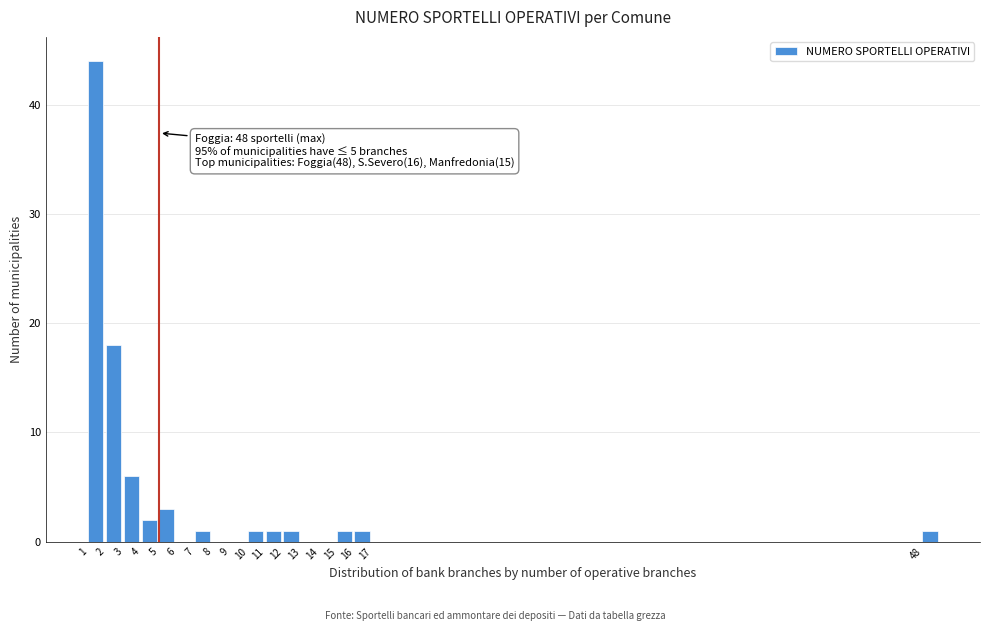

Over which range of the x-axis is the bar tallest?

1 to 2